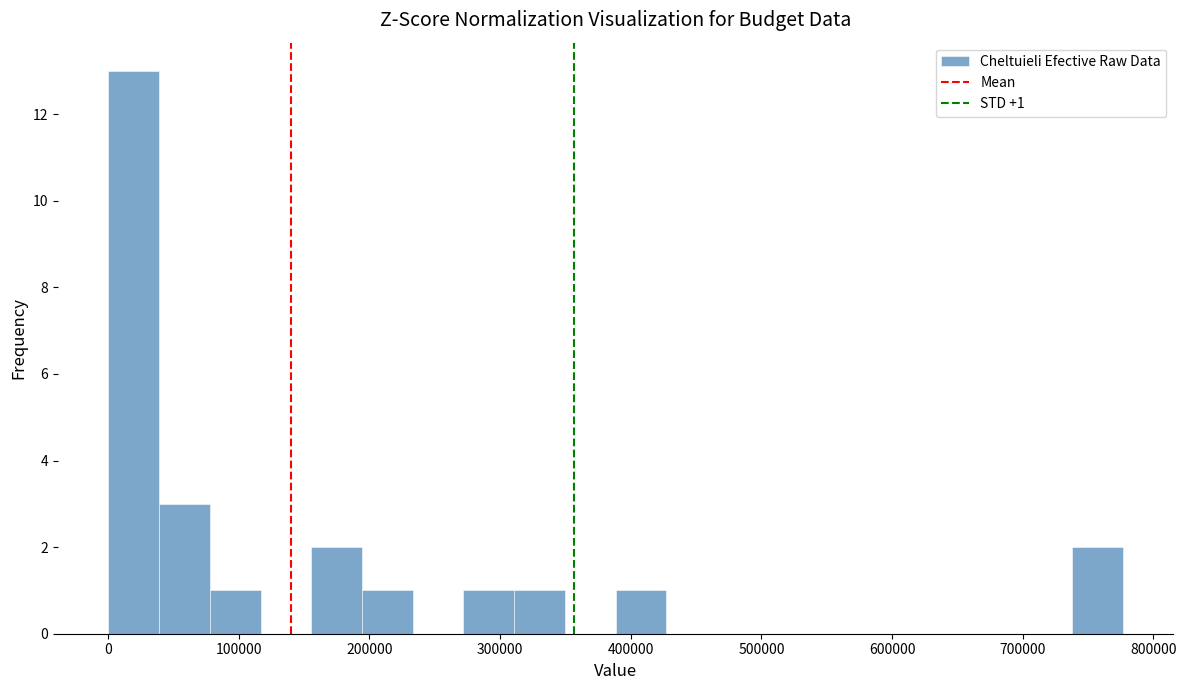

Read against the x-axis, roughly where is the centre of the tallest bar?

20000